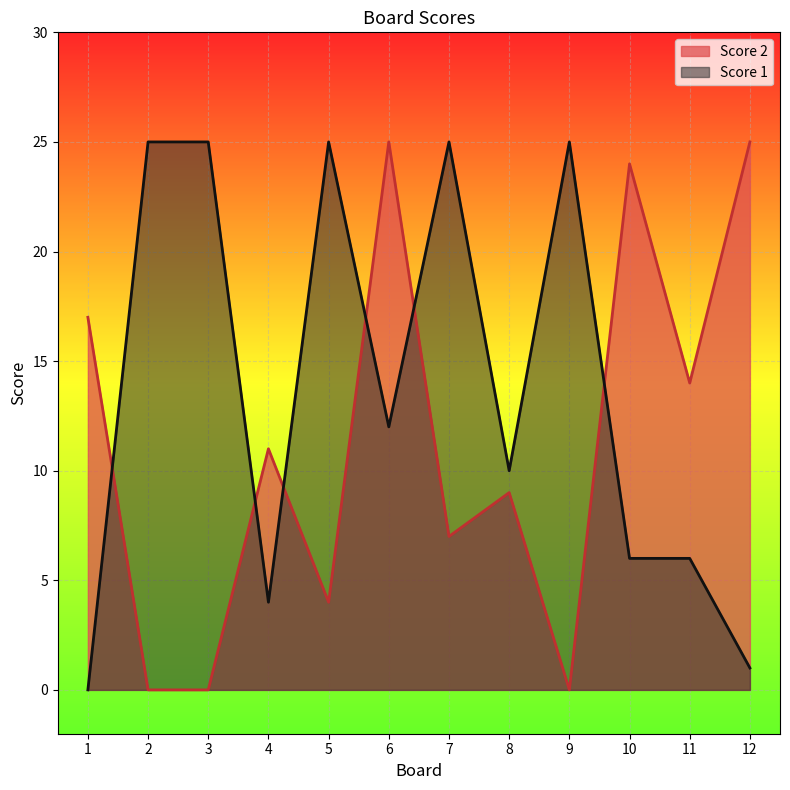

Does the chart display data point markers on the line(s)?

No